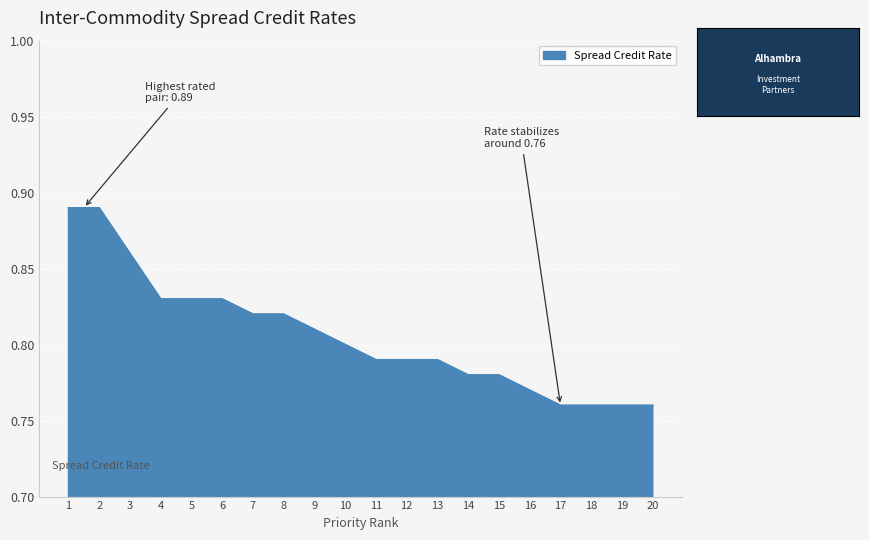

Between 20 and 16, which is larger?

16